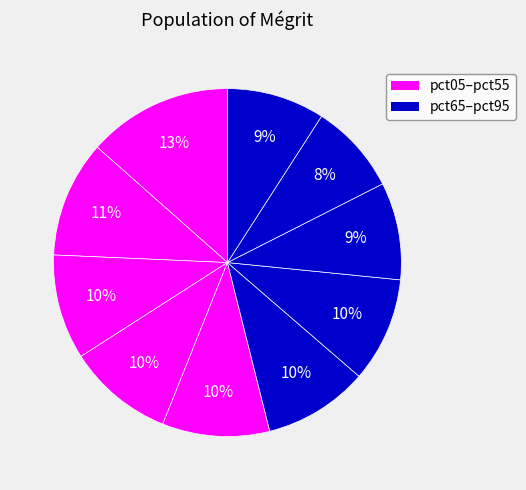

Count the number of slices in the pie.

10